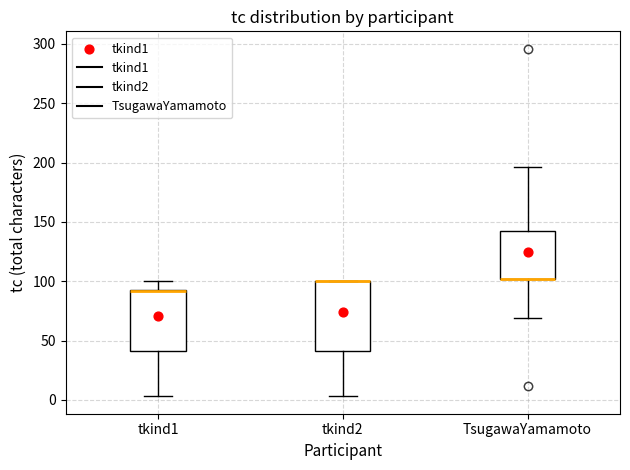

Comparing the boxes themselves (not the whiskers), which one is the tallest?

tkind2